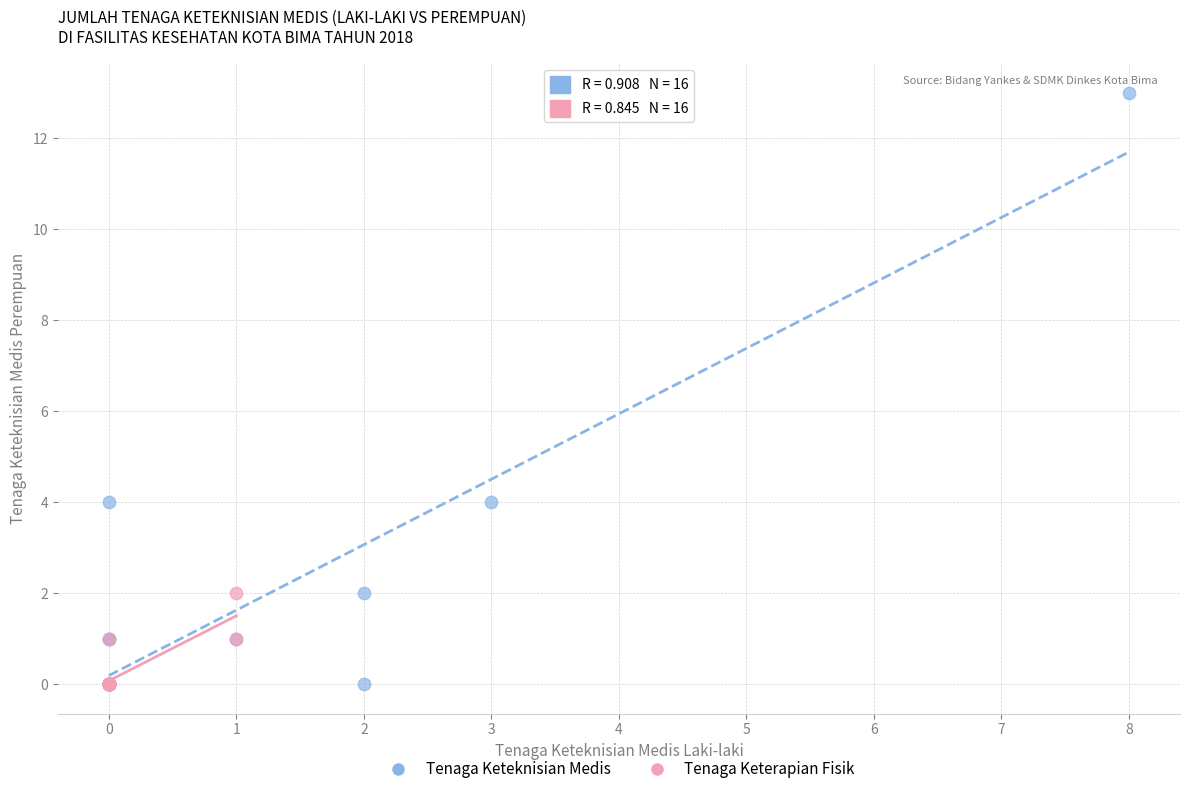

What are all the series names shown in the legend?

Tenaga Keteknisian Medis, Tenaga Keterapian Fisik